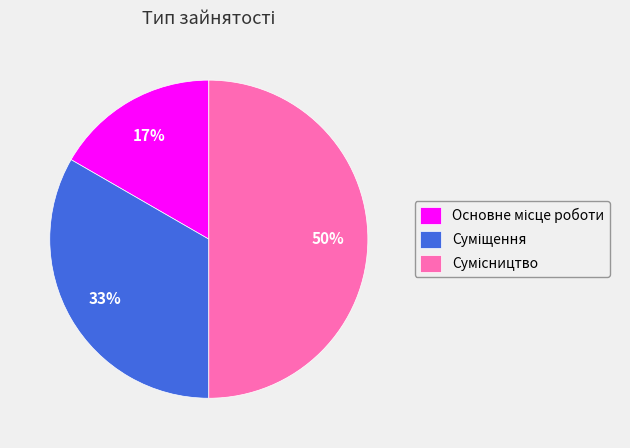

To the nearest percent, what is the difference between the largest and smallest slice percentages?

33%